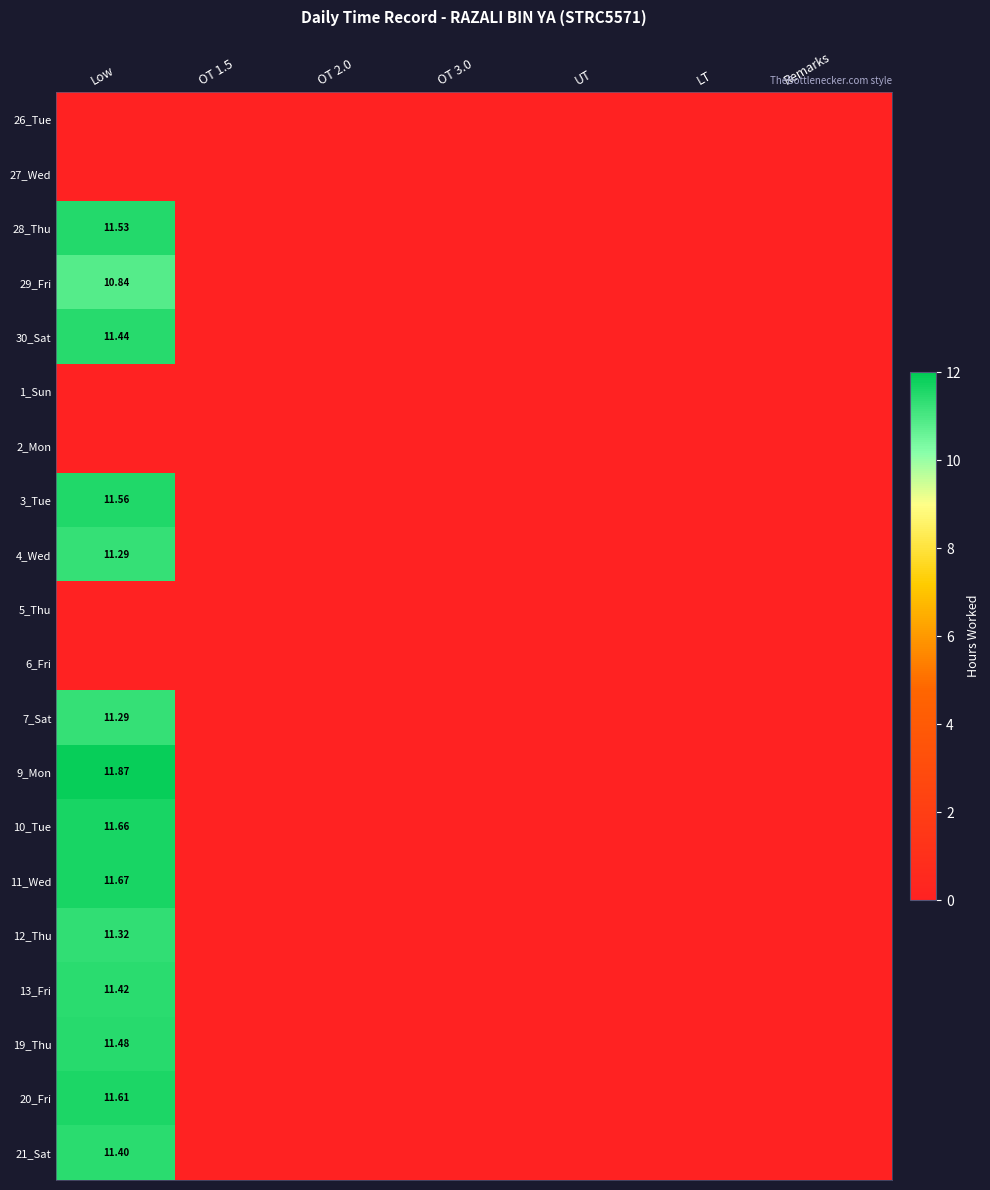

Which category has the highest value across all series?

Low